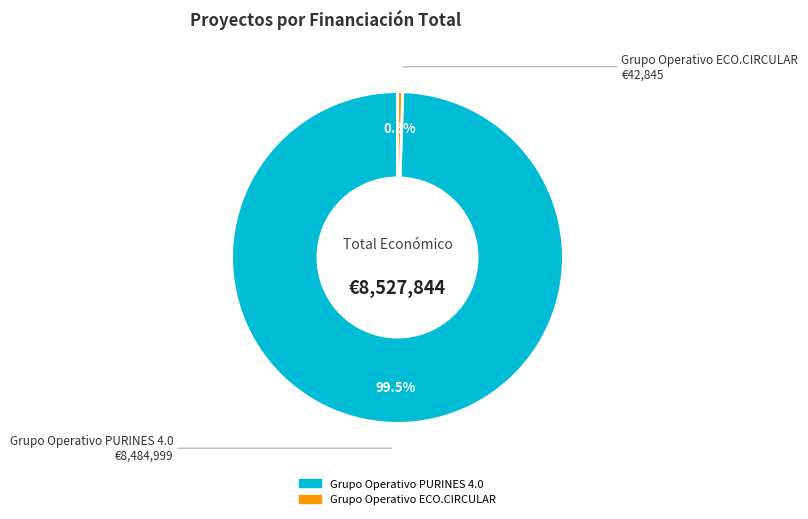

How many segments does this pie chart have?

2